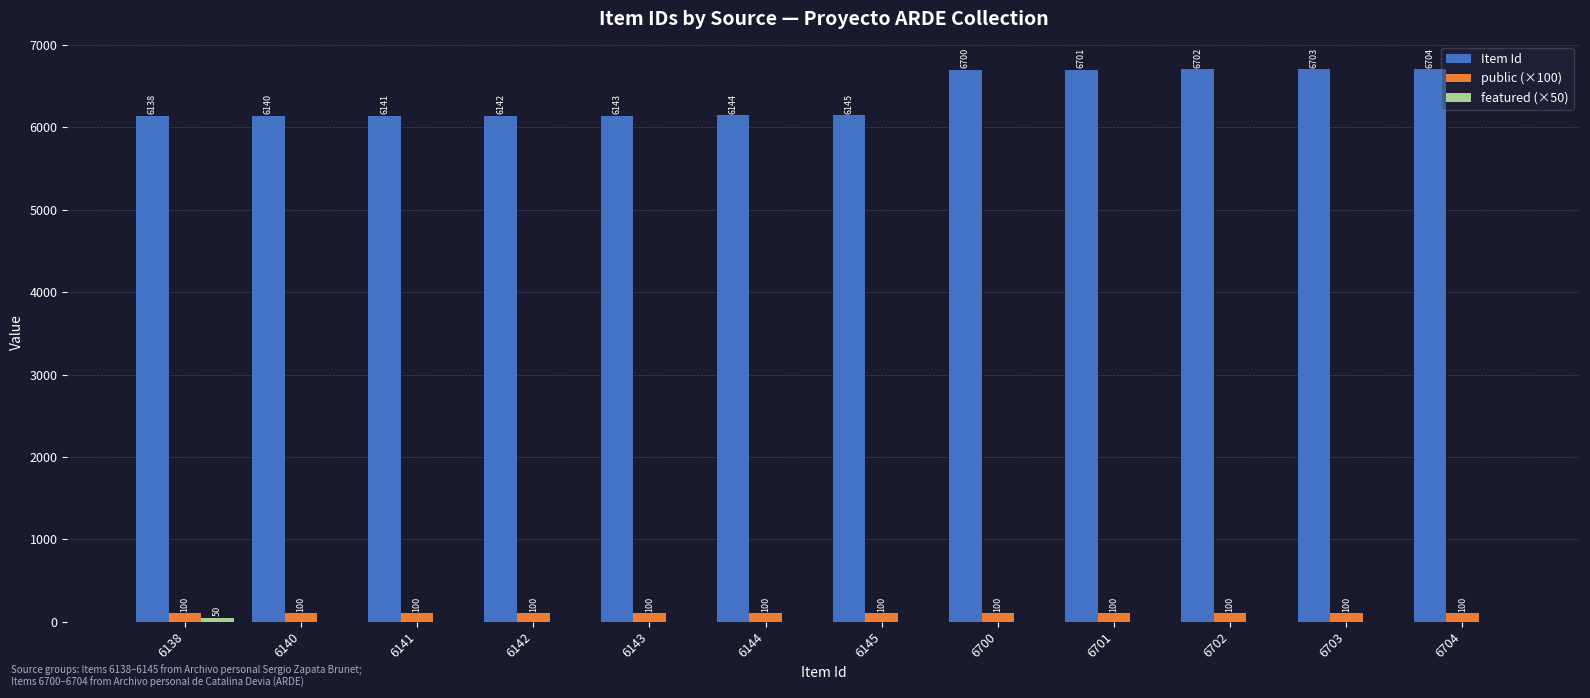

What is the sum of all Item Id values?

76503